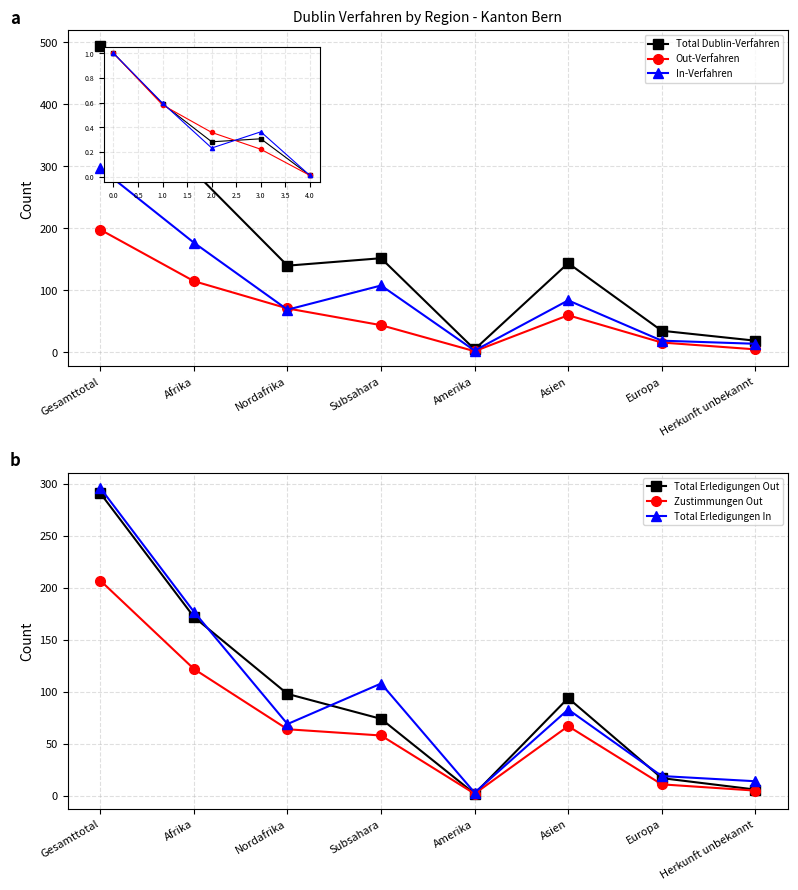

Between Subsahara and Asien, which series saw the biggest shift?

Total Erledigungen In